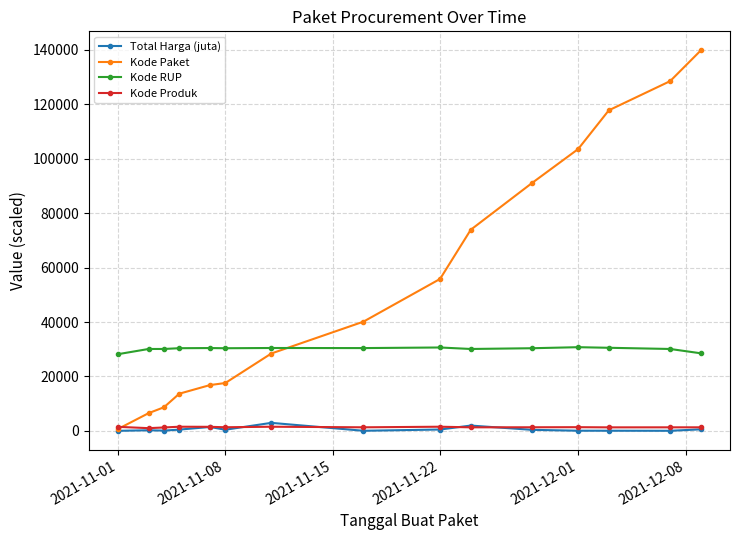

What is the average value of the Kode RUP series?

30088.3